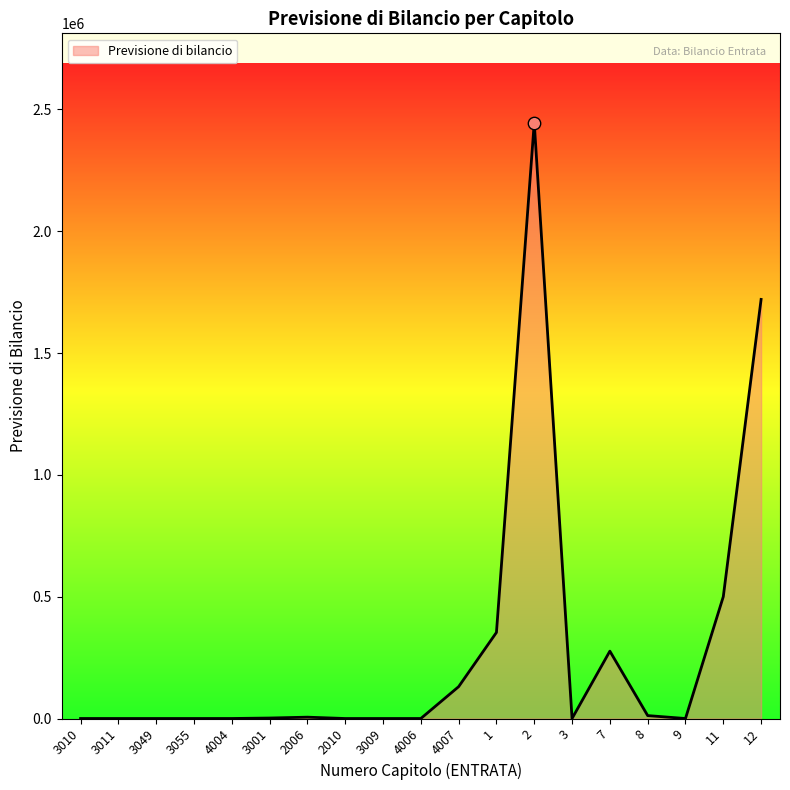

What is the change in value from 4006 to 7?

+276438.5